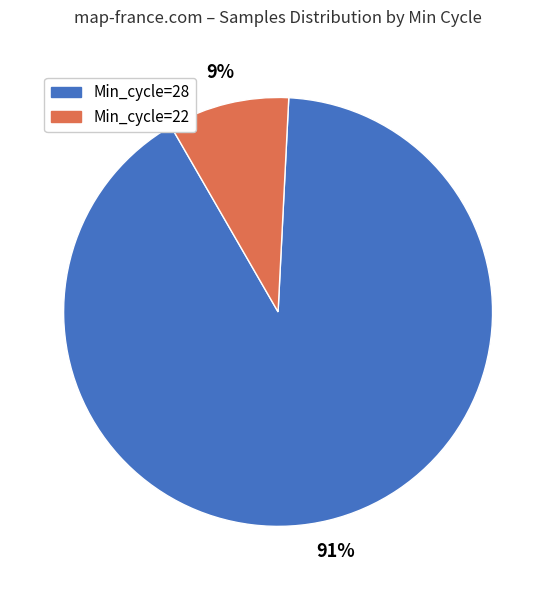

Is there any slice that represents more than half of the pie?

Yes